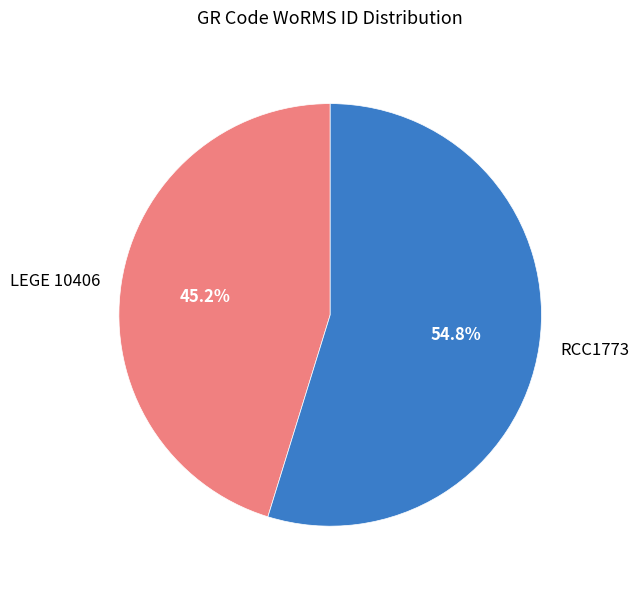

Combined, what portion of the pie is RCC1773 and LEGE 10406?

100.0%